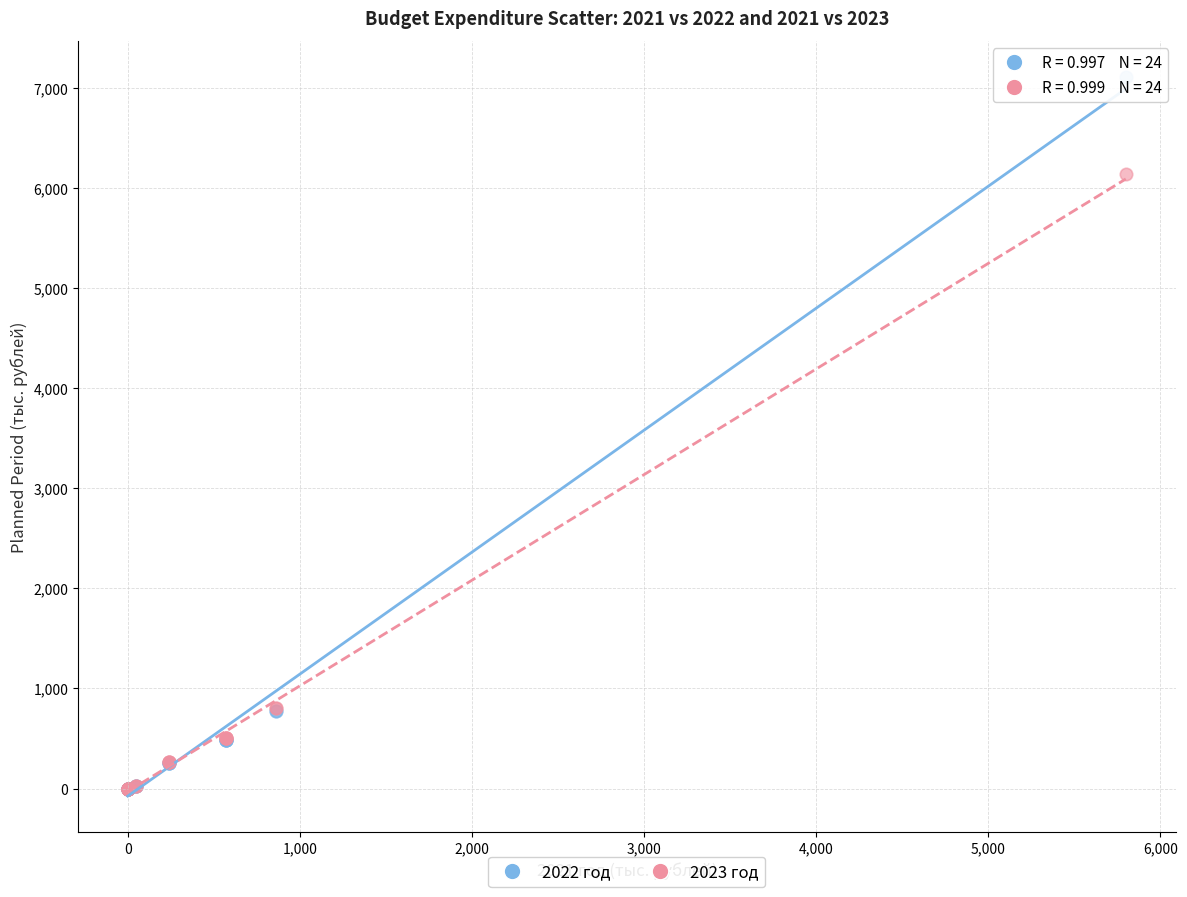

Across all series, what Y value is closest to 3555?

6140